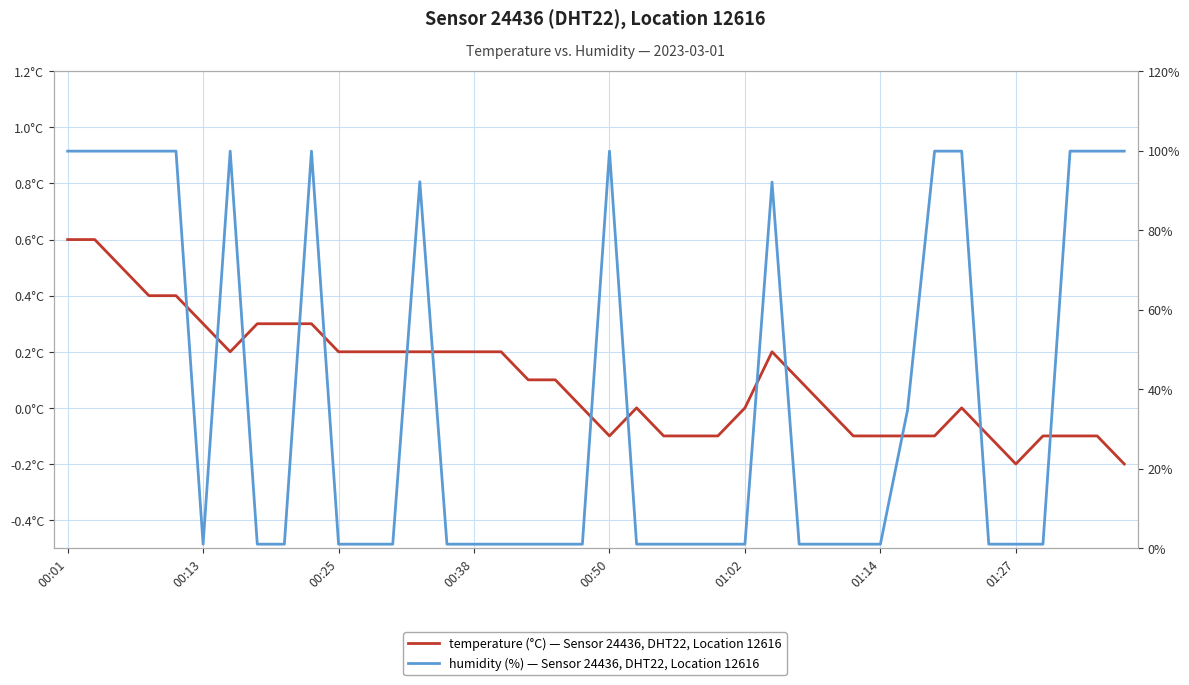

True or false: humidity has more than 1 interior local peaks.

True